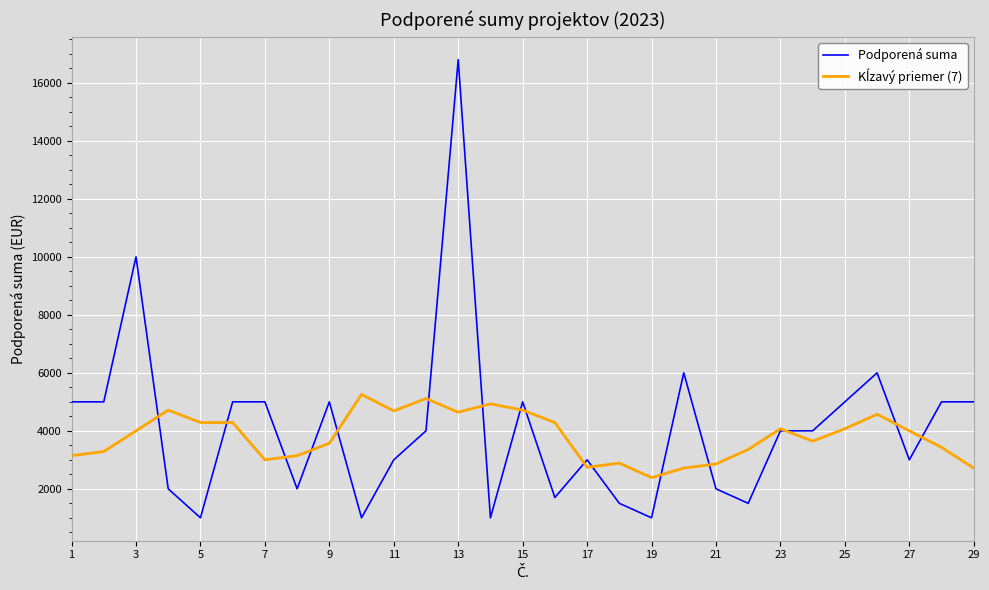

Which series has the widest spread of values?

Podporená suma